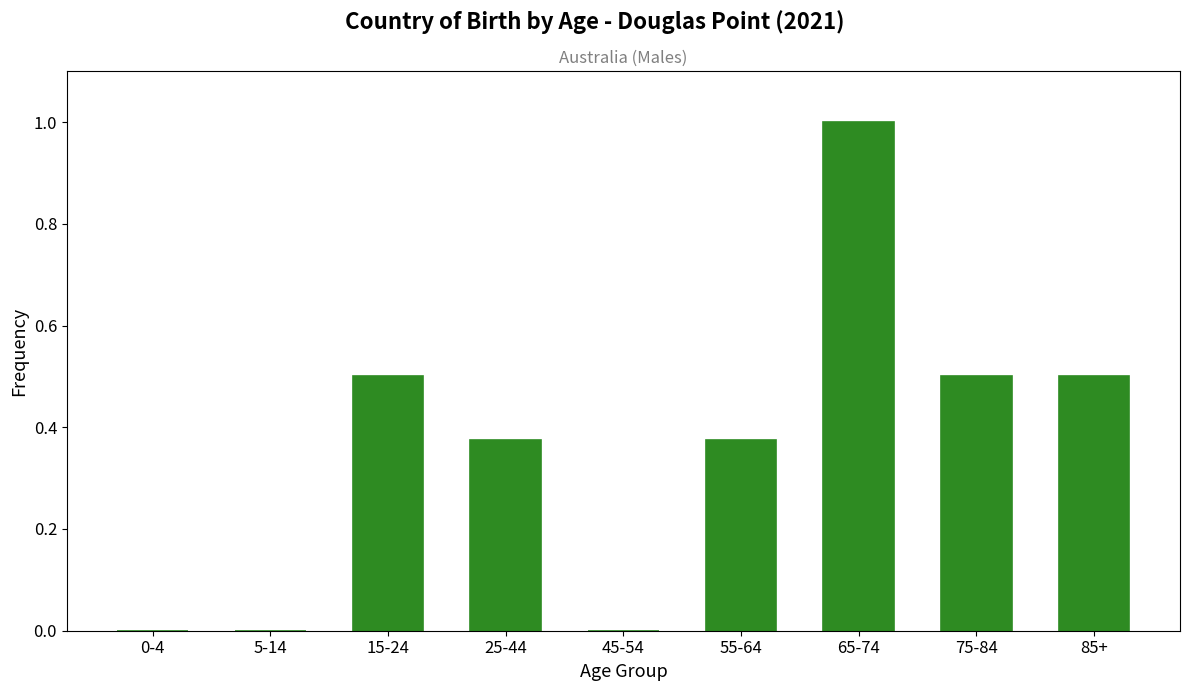

What is the change in value from 25-44 to 75-84?

+0.1